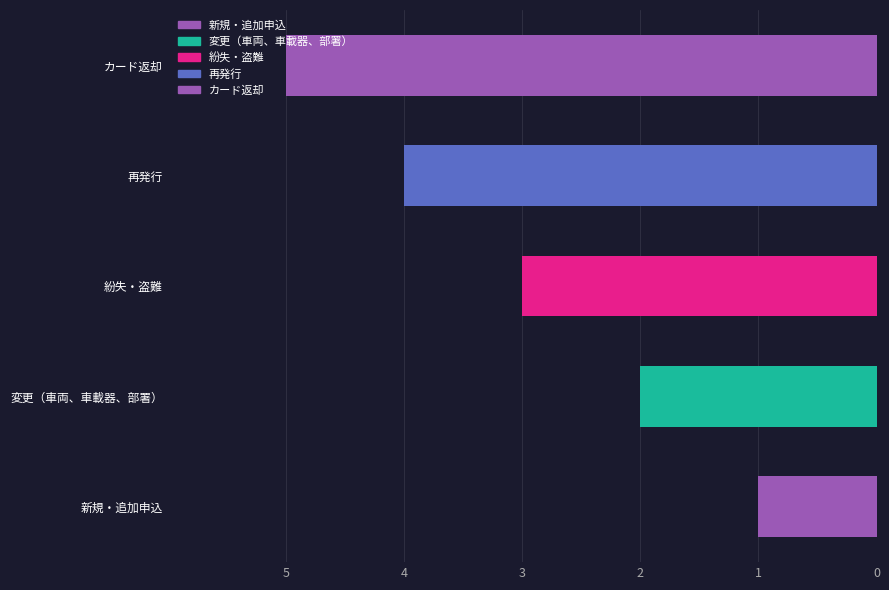

What is the ratio of the value at 紛失・盗難 to the value at 変更（車両、車載器、部署）?

1.5